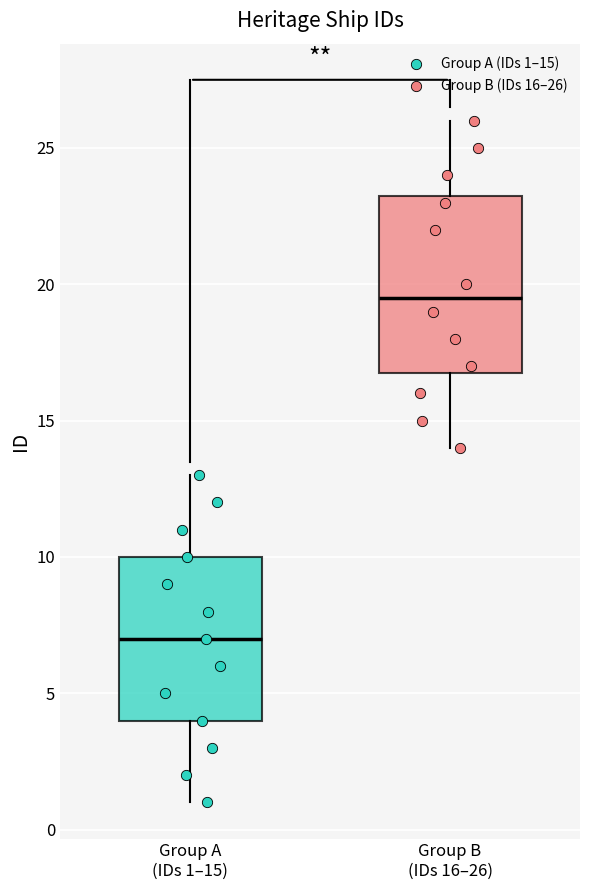

Where does the upper whisker of the box for Group A (IDs 1–15) end on the y-axis? The values are not printed on the chart, so give them approximately, as read against the axis.

13.0